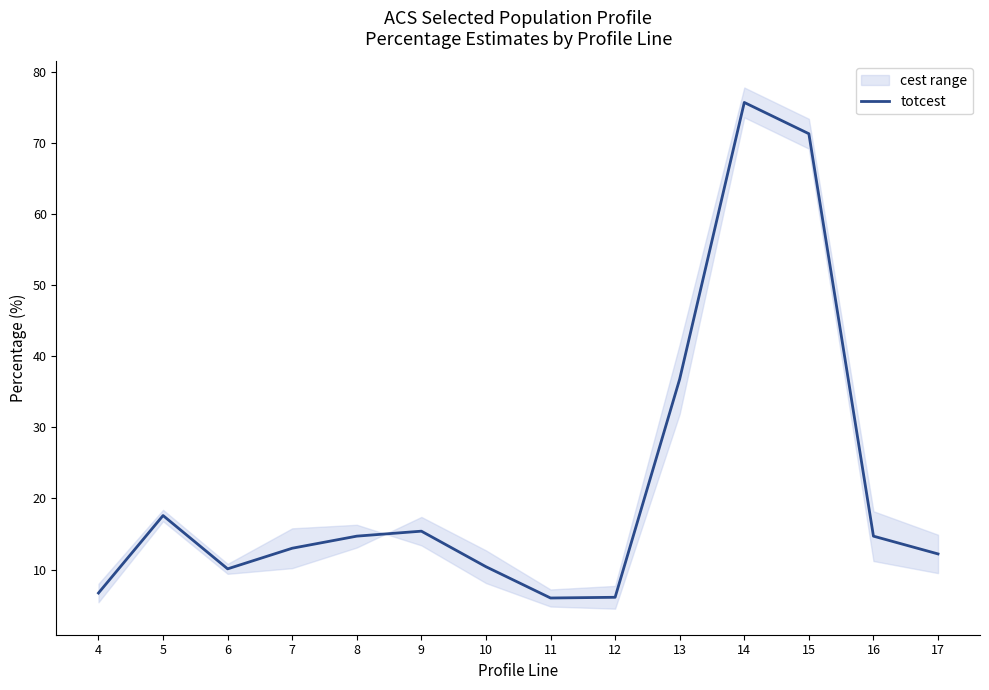

What is the minimum value shown in the chart?

6.0